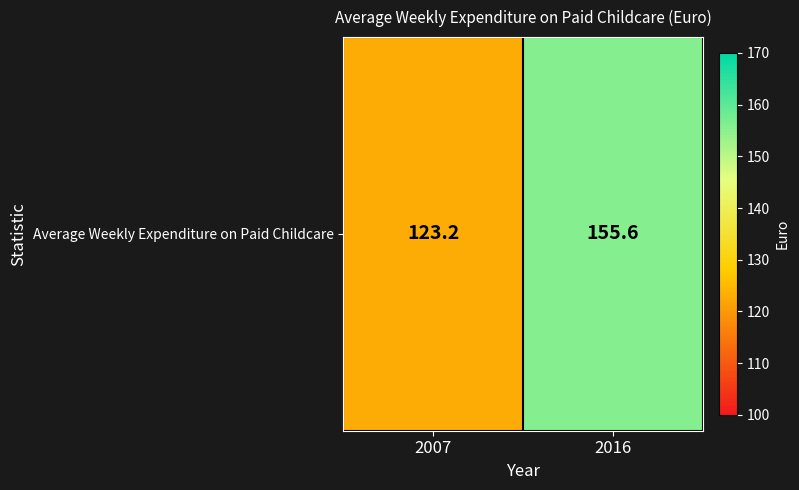

What is the difference between the values at 2007 and 2016?

32.4